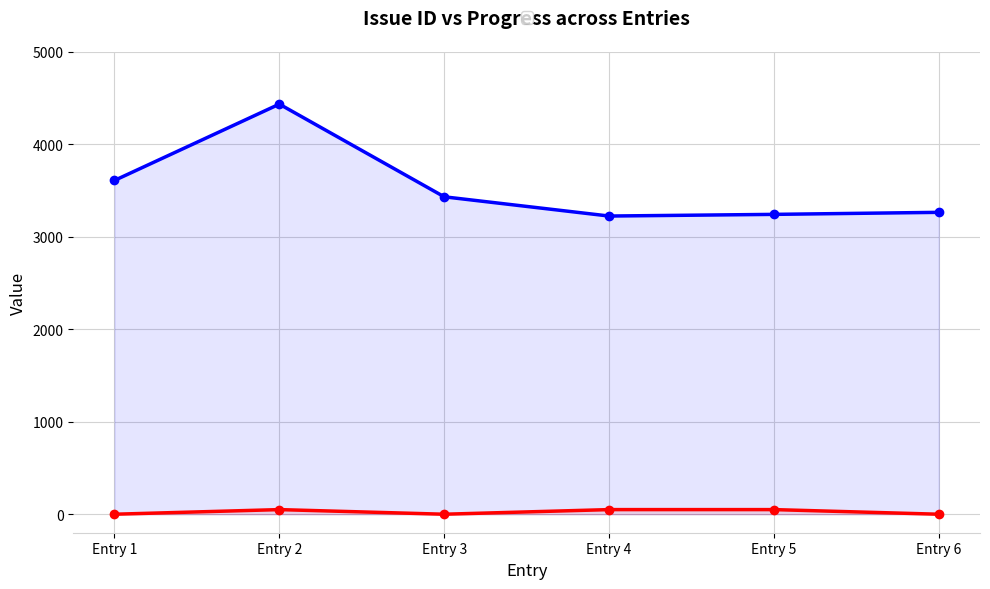

What is the sum of all Issue ID values?

21205